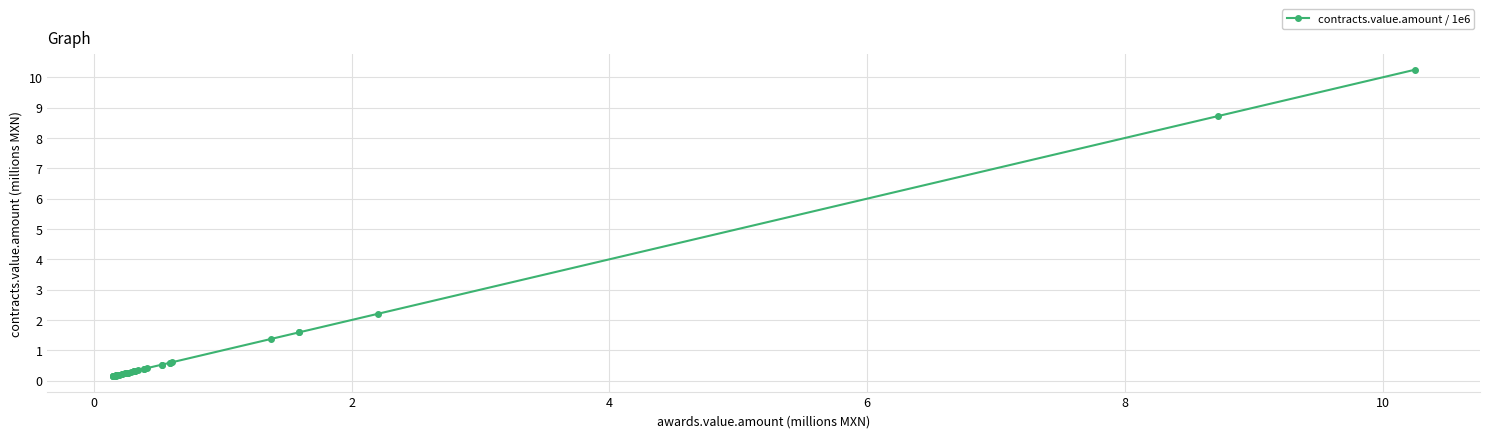

Does the chart have visible grid lines?

Yes